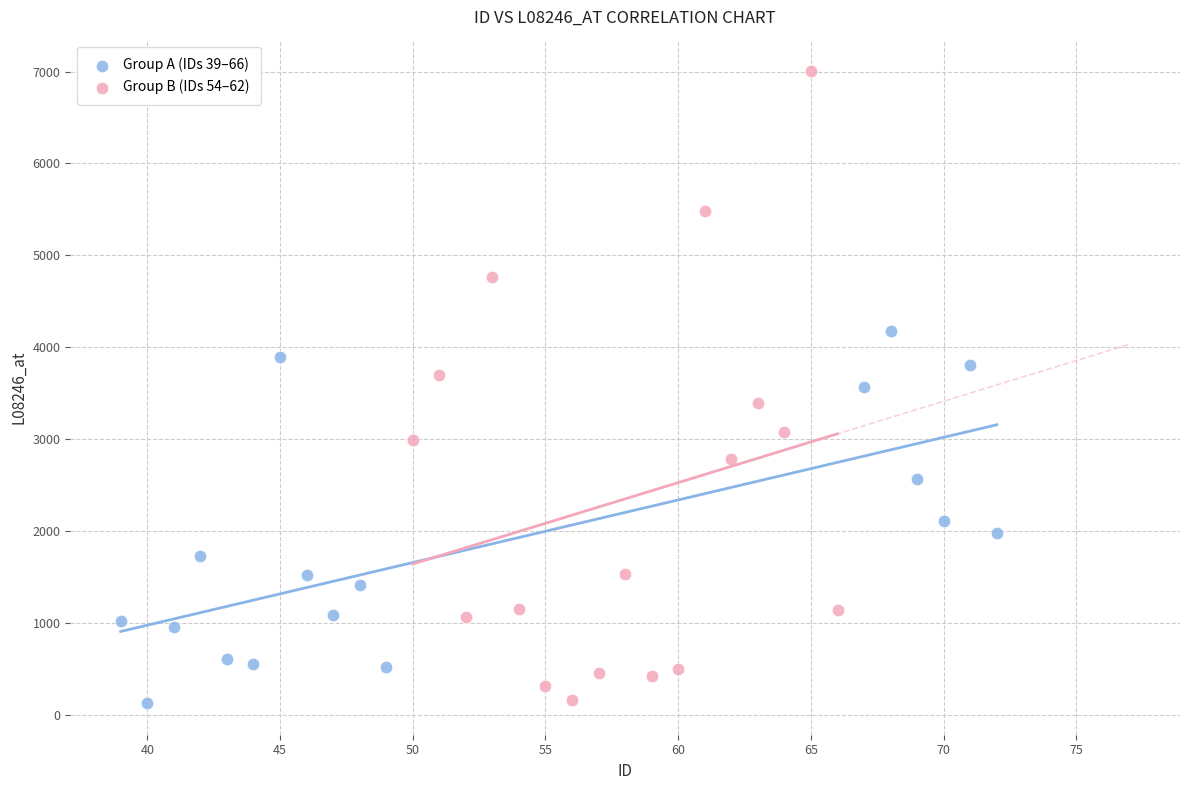

Which series reaches the maximum Y coordinate?

Group B (IDs 54–62)